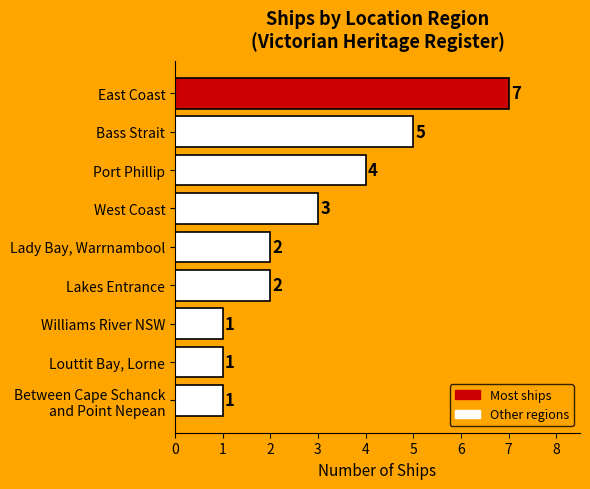

What is the ratio of the value at East Coast to the value at Lady Bay, Warrnambool?

3.5